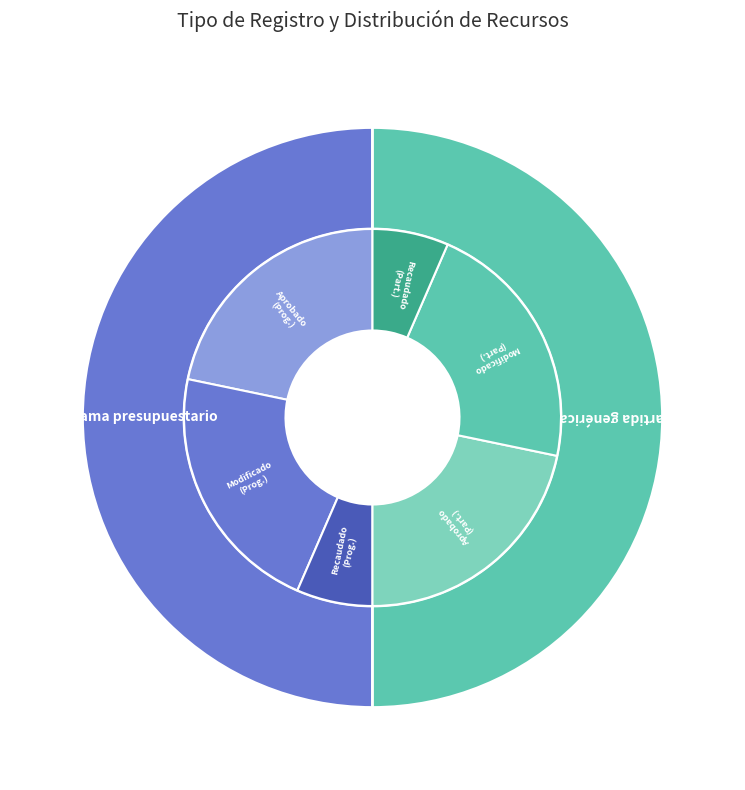

What is the difference between the highest and lowest values at Programa presupuestario?

26249741.6